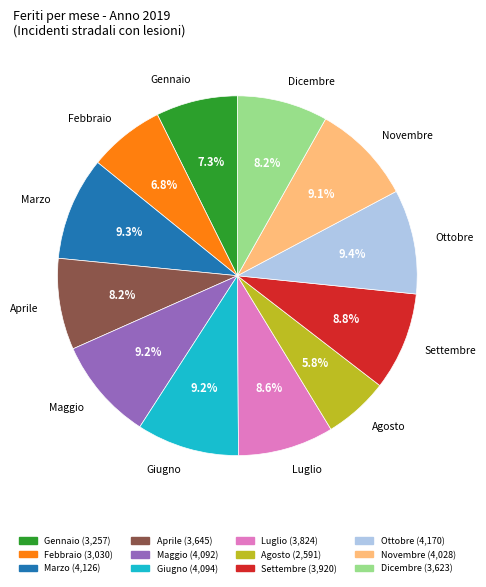

Between Dicembre and Giugno, which is larger?

Giugno